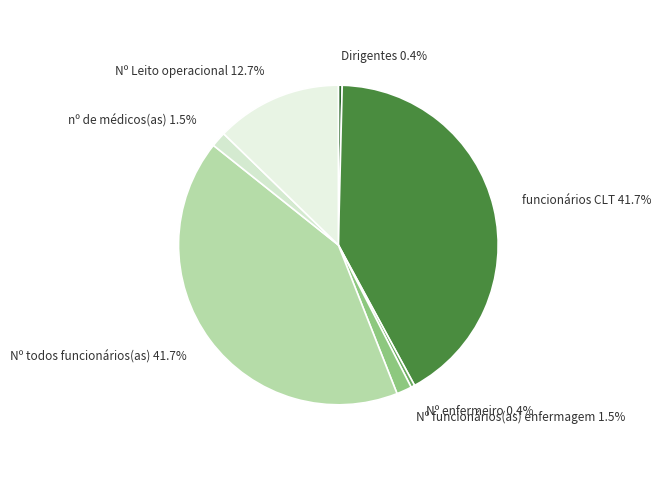

Is there any slice that represents more than half of the pie?

No